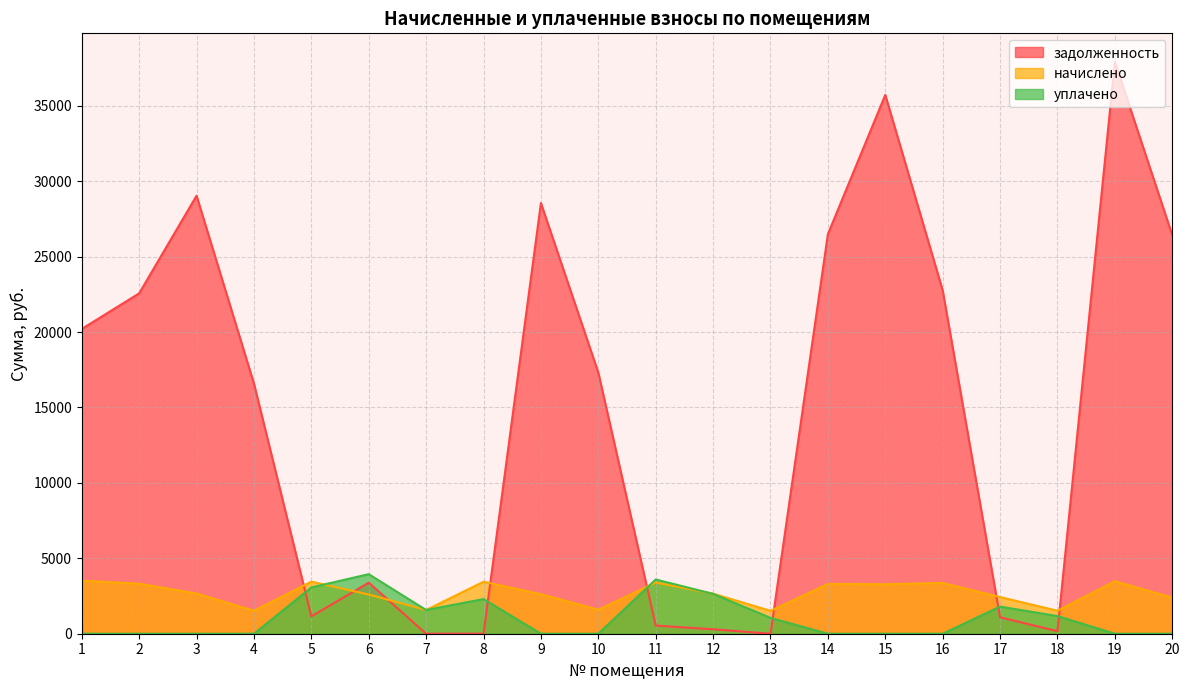

Which series has the largest total across all categories?

задолженность